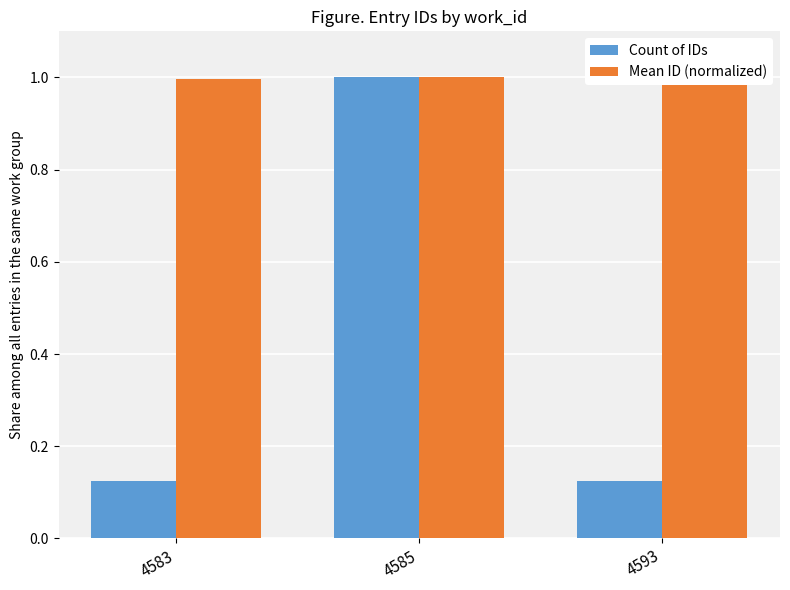

Between 4585 and 4593, which series saw the biggest shift?

Count of IDs